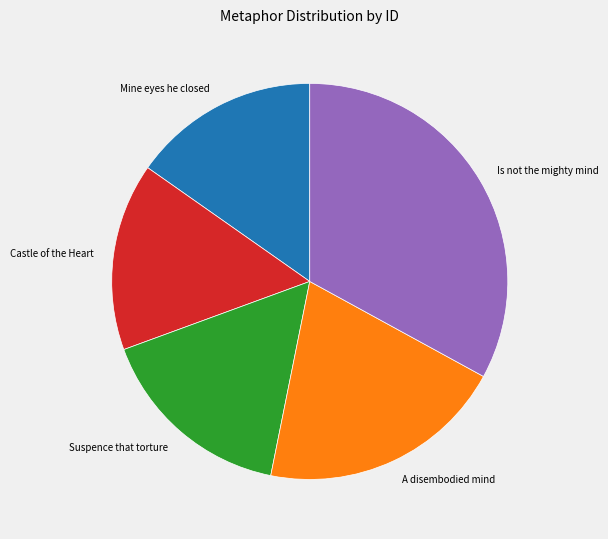

Is the sum of Mine eyes he closed and Is not the mighty mind greater than half?

No